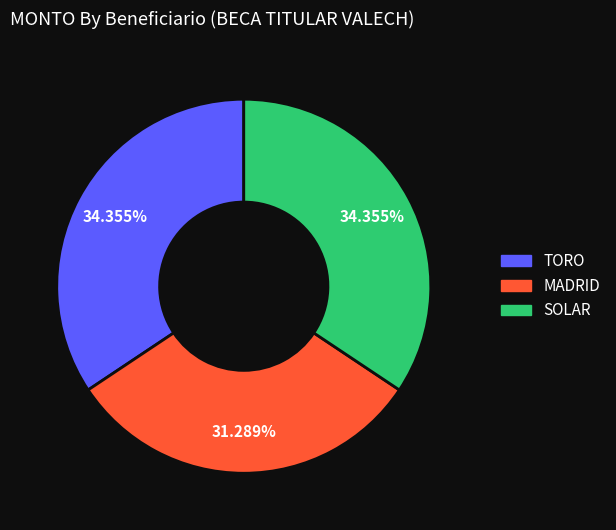

How much of the chart is everything except SOLAR?

65.6%